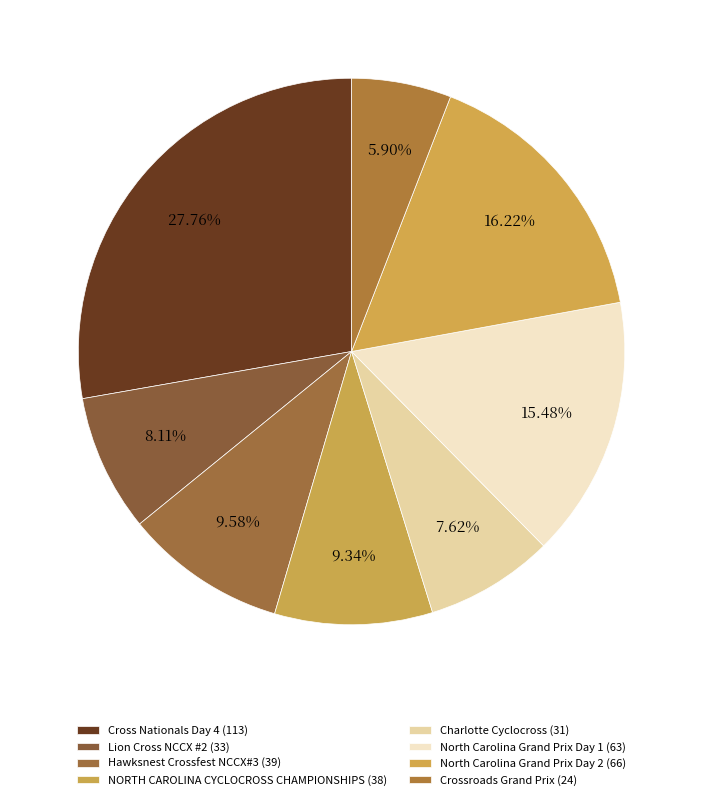

To the nearest percent, what is the difference between the North Carolina Grand Prix Day 1 and NORTH CAROLINA CYCLOCROSS CHAMPIONSHIPS slice percentages?

6%